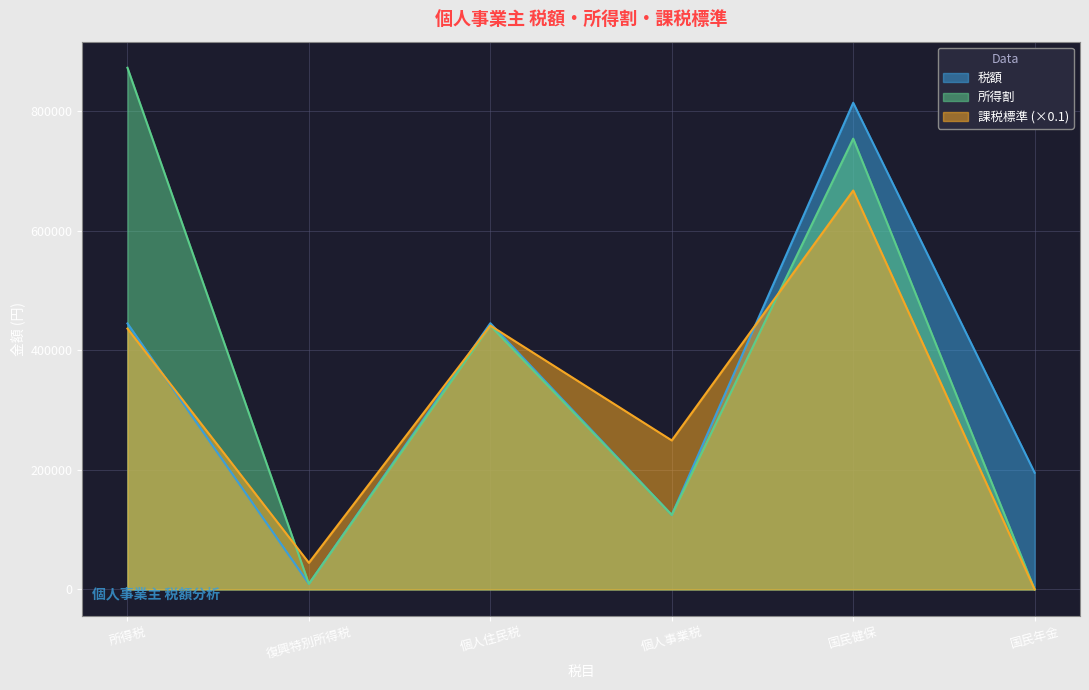

What is the difference between the maximum and minimum values in the 税額 series?

804370.6